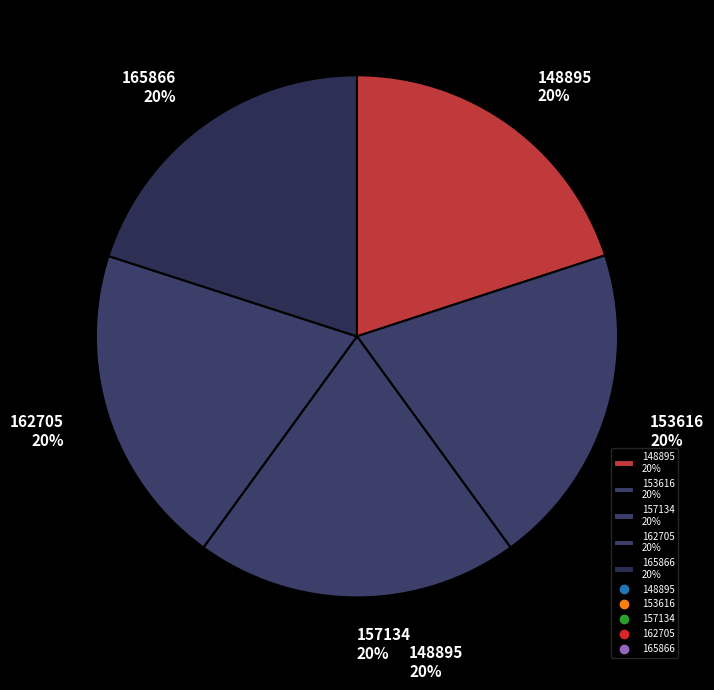

Approximately how many times larger is the value at 148895 20% compared to 162705 20%?

1.0